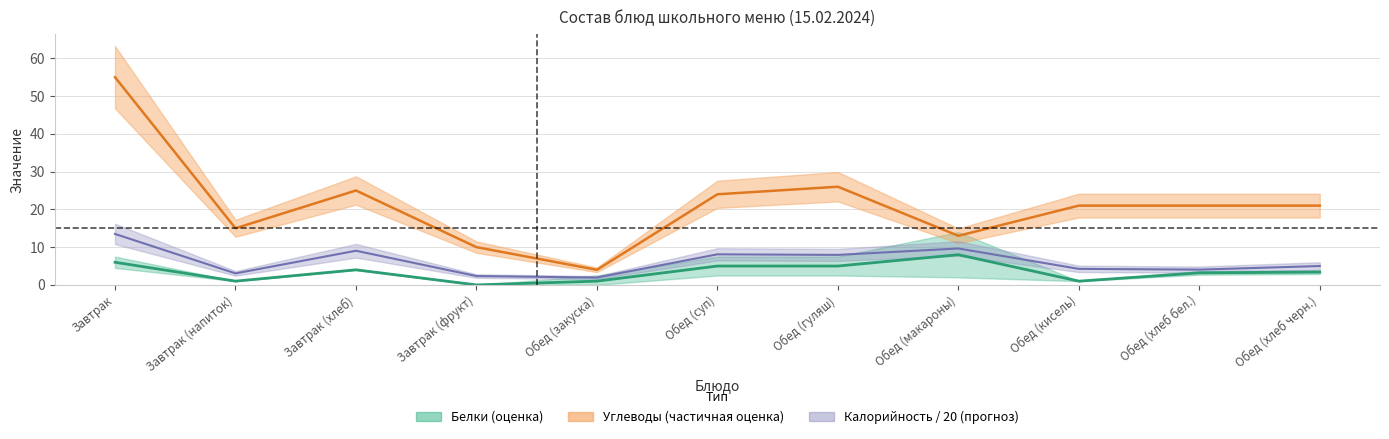

Reading right to left, list all the values displayed in this chart.

калорийность: 5.0	4.0	4.2	9.7	8.0	8.1	1.9	2.4	9.1	3.0	13.5
белки: 3.4	3.2	1.0	8.0	5.0	5.0	1.0	0.0	4.0	1.0	6.0
углеводы: 21.0	21.0	21.0	13.0	26.0	24.0	4.0	10.0	25.0	15.0	55.0